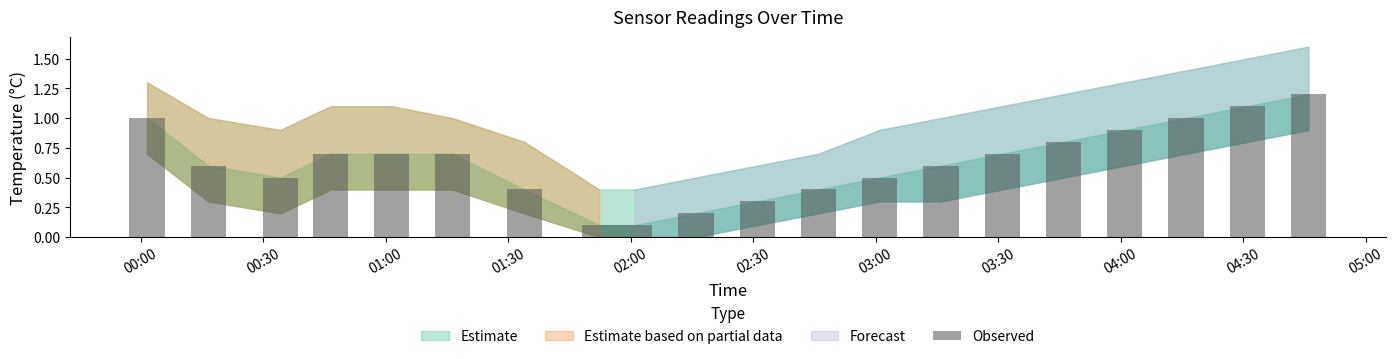

What is the average value?

0.6